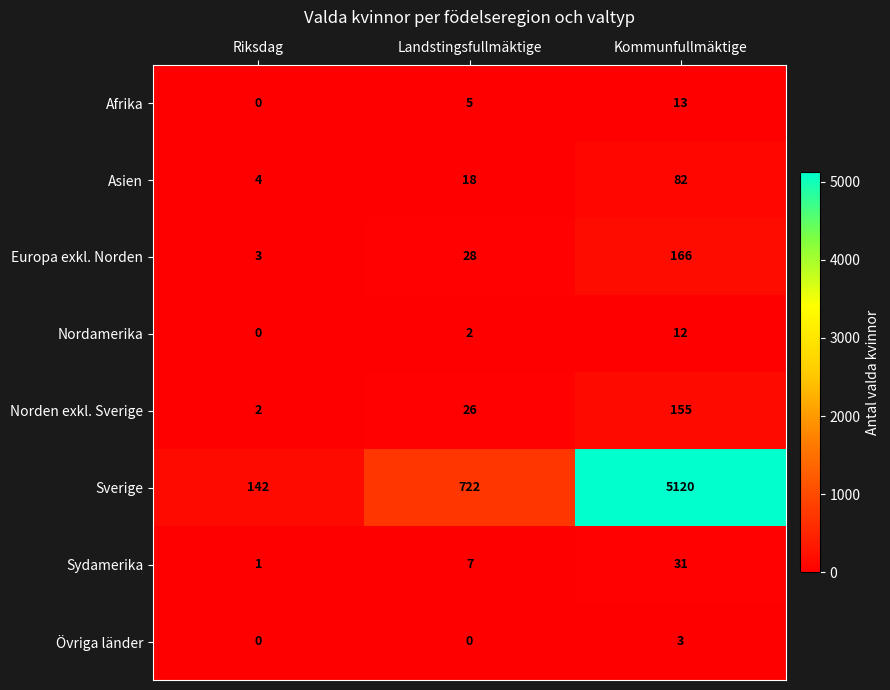

Which series has the largest total across all categories?

Sverige